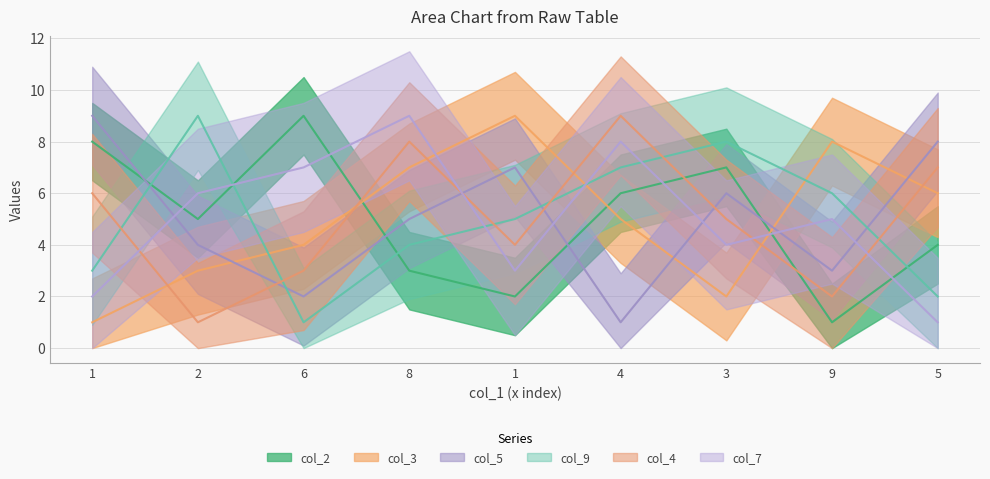

Where is the first local maximum for col_9?

2